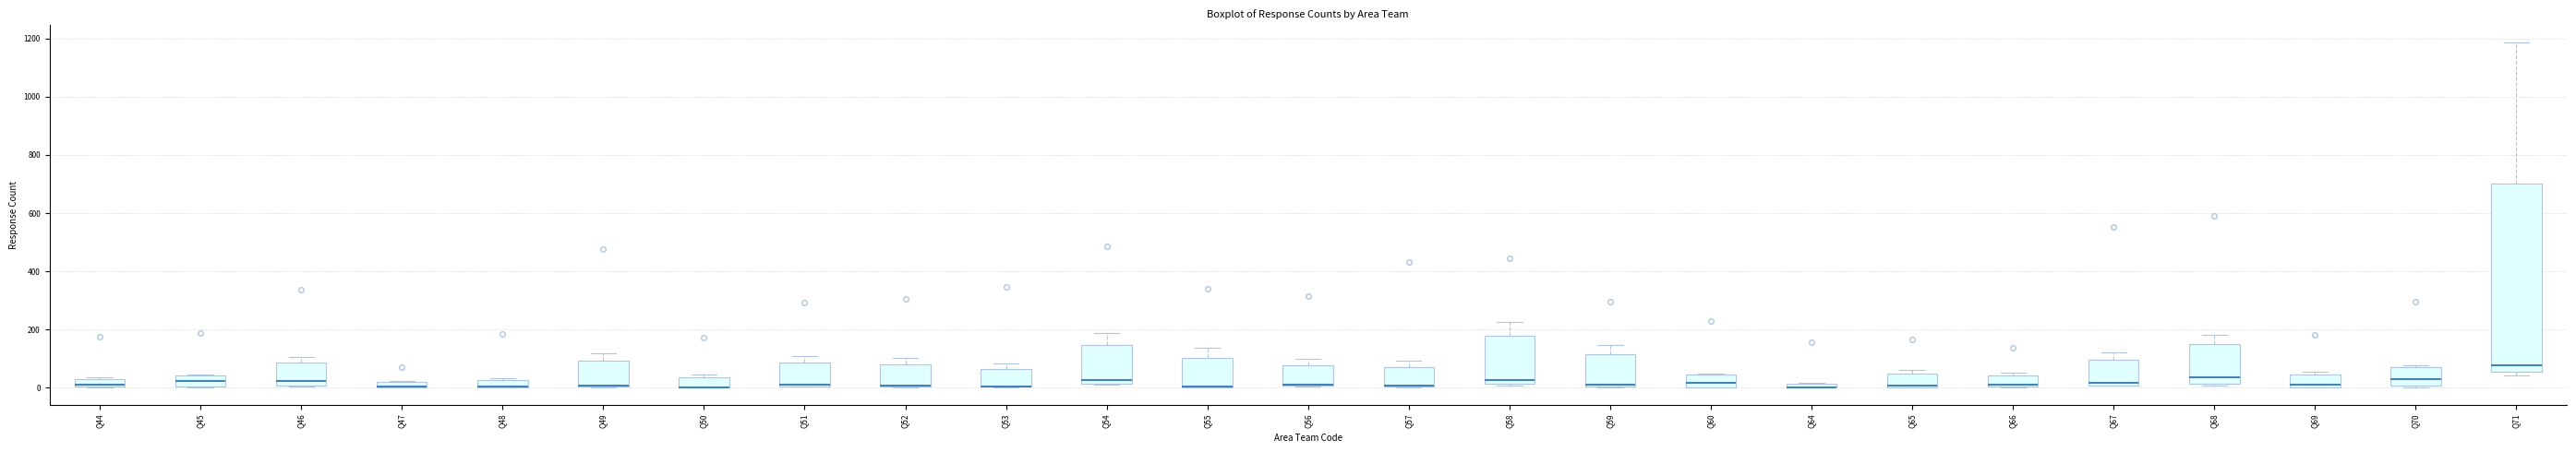

Comparing the boxes themselves (not the whiskers), which one is the tallest?

Q71